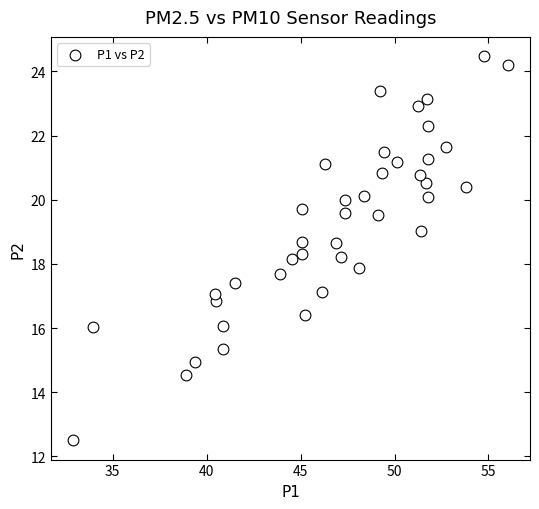

What is the range of X values (max minus min)?

23.2